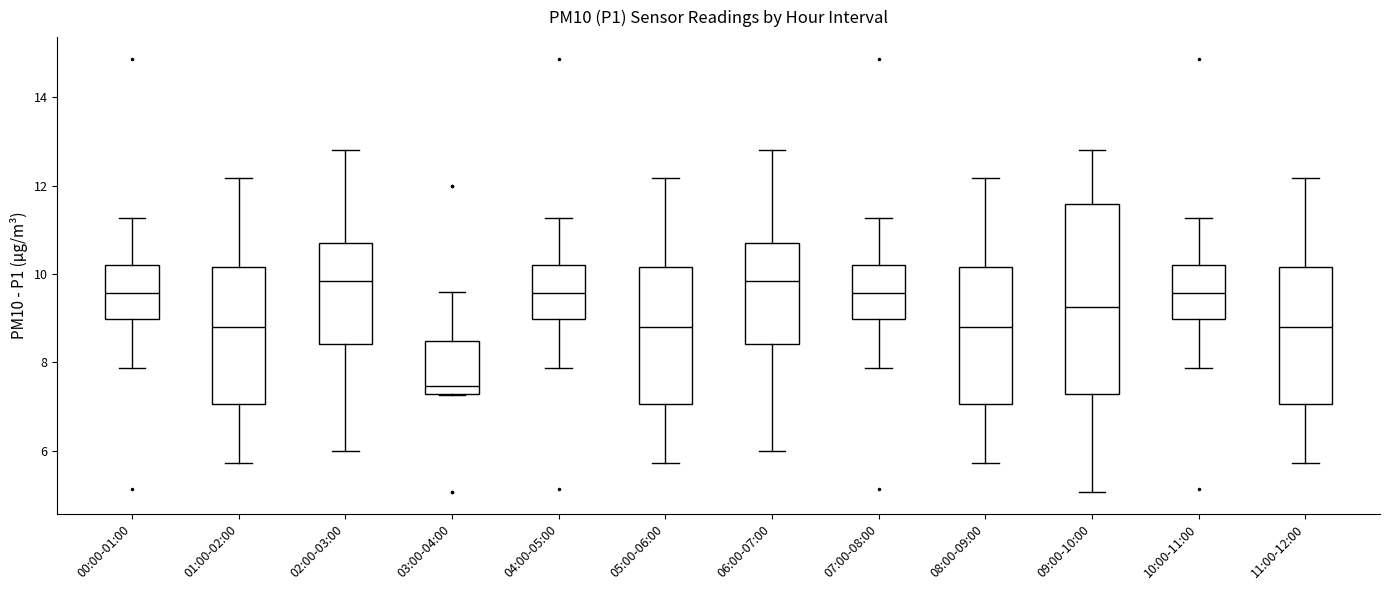

Comparing the boxes themselves (not the whiskers), which one is the tallest?

09:00-10:00